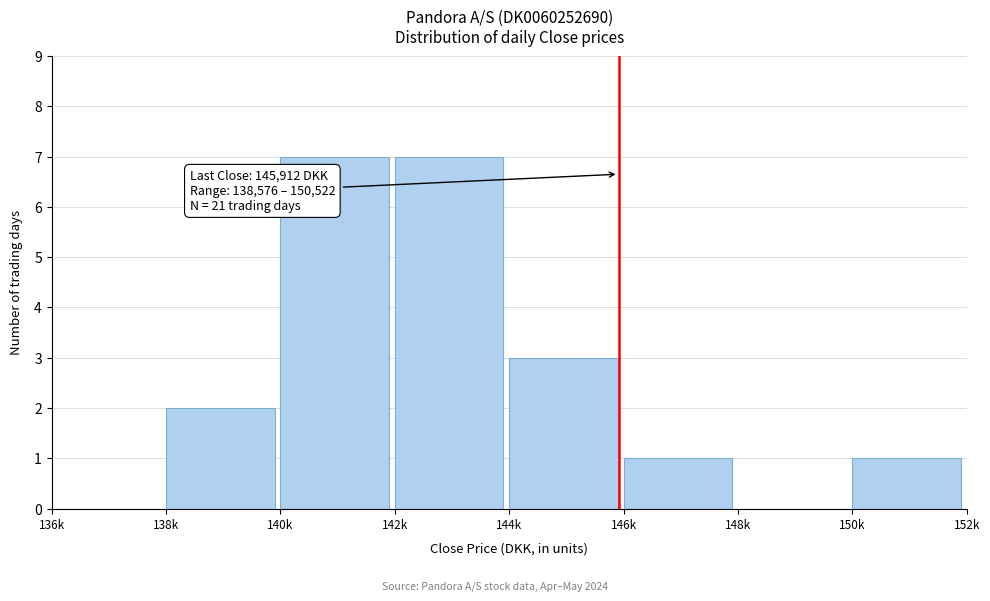

Reading left to right, what are all the values shown in this chart?

136k=0	138k=2	140k=7	142k=7	144k=3	146k=1	148k=0	150k=1